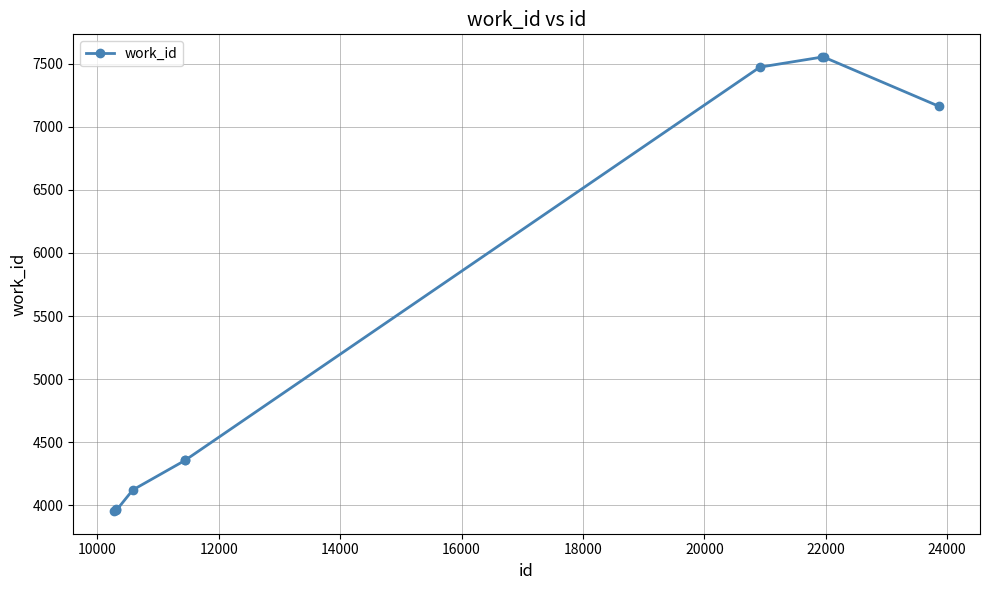

True or false: there are more than 2 points higher than both neighbors.

False